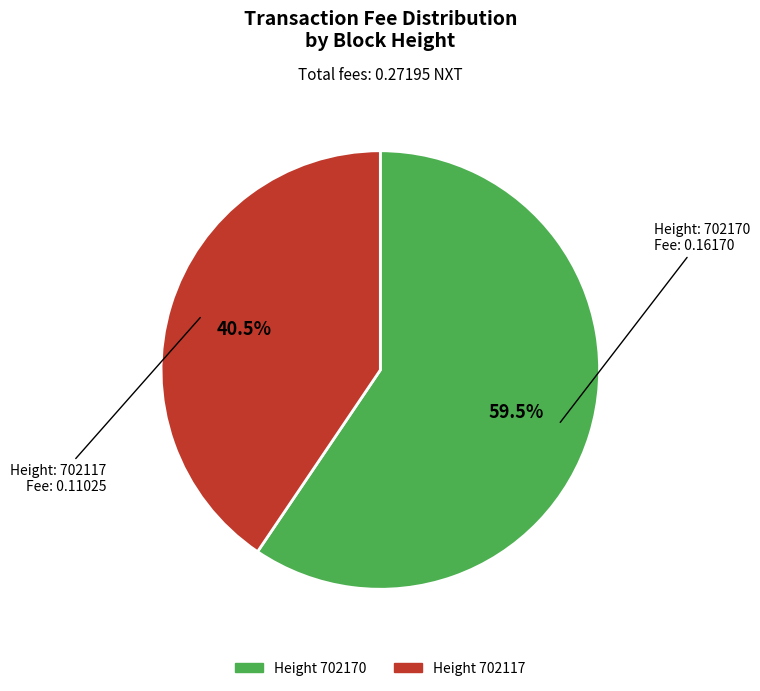

Is there a majority slice in this chart?

Yes